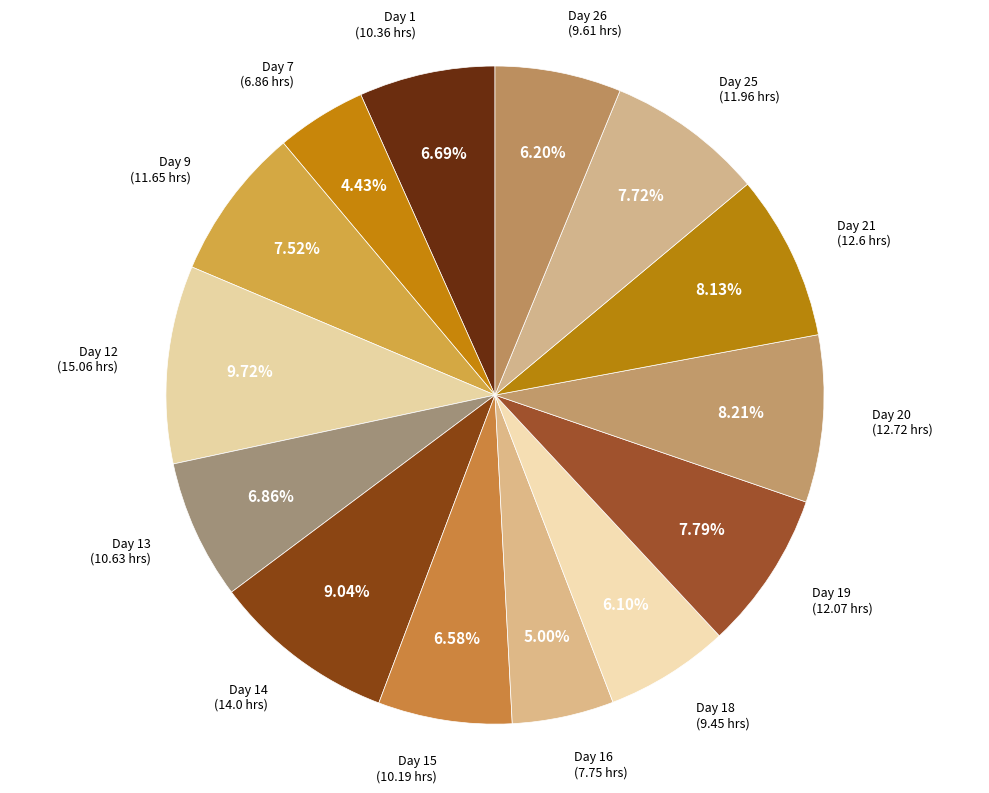

Count the number of slices in the pie.

14